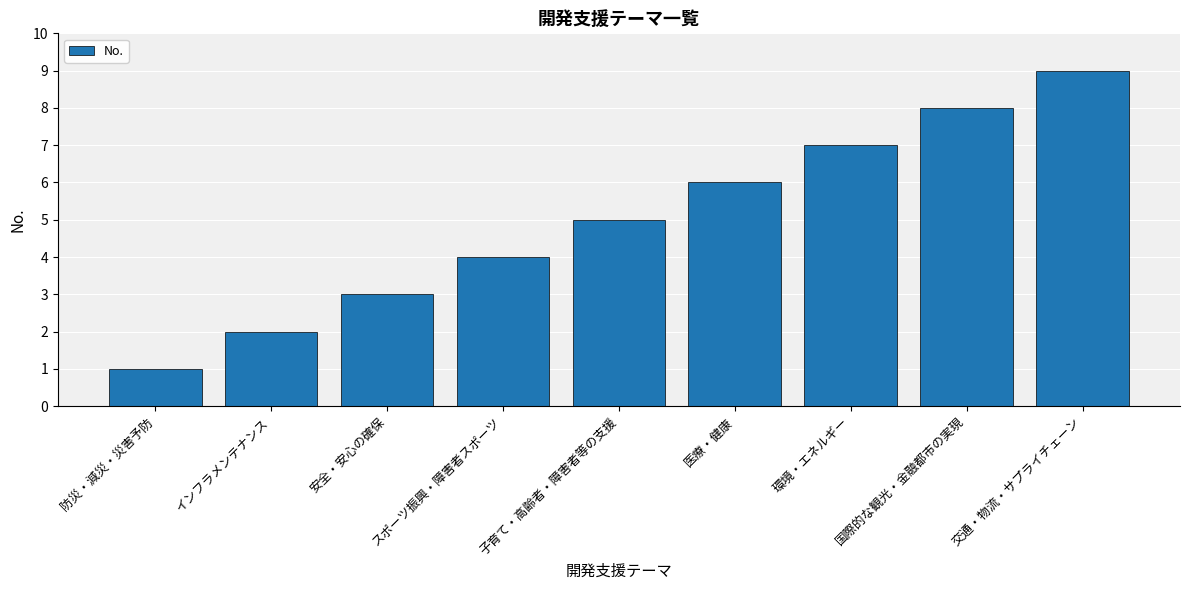

What is the label of the 9th bar from the right?

防災・減災・災害予防